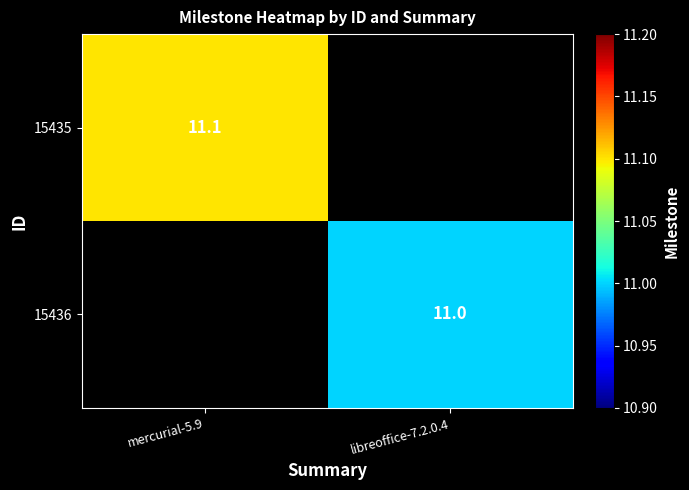

What is the smallest value displayed?

11.0